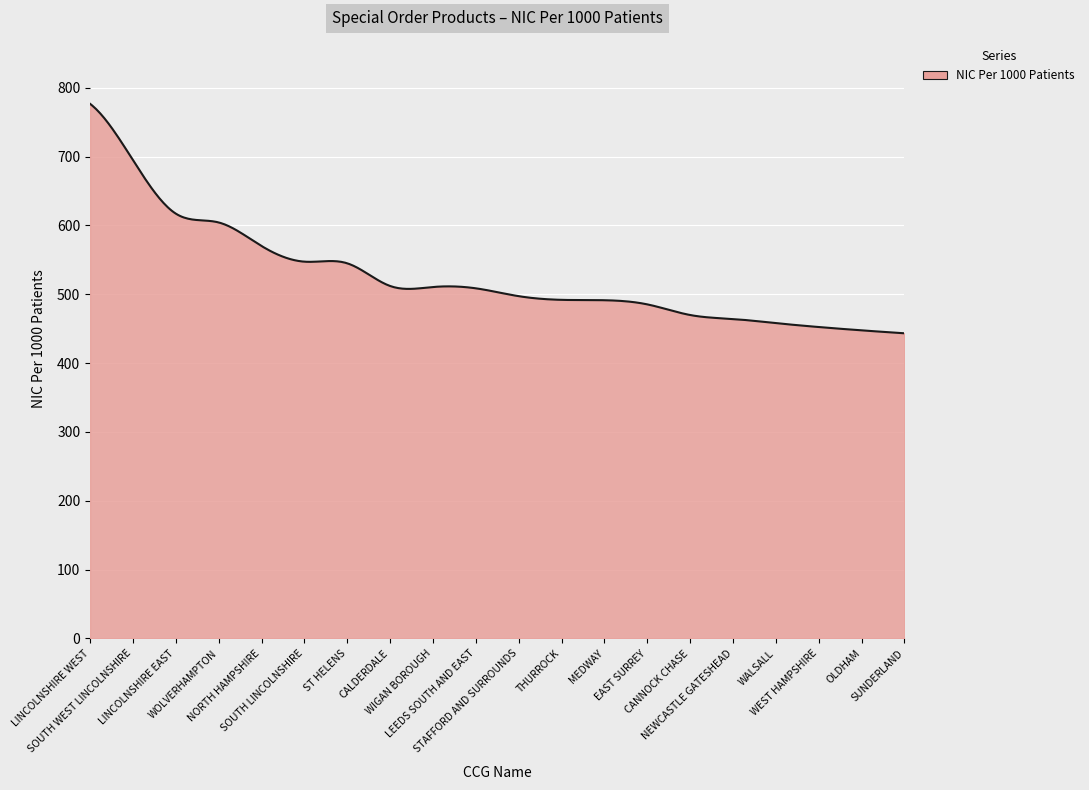

What is the greatest value displayed?

776.7